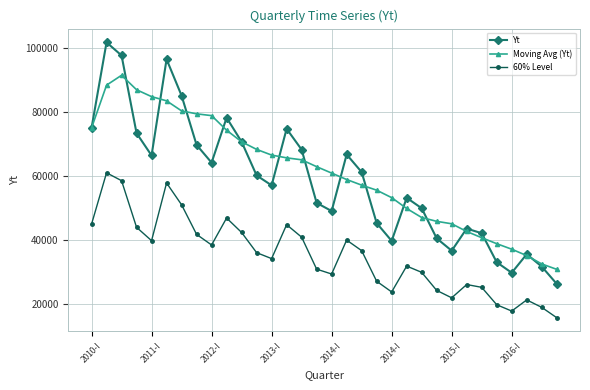

What is the maximum value shown in the chart?

101662.0